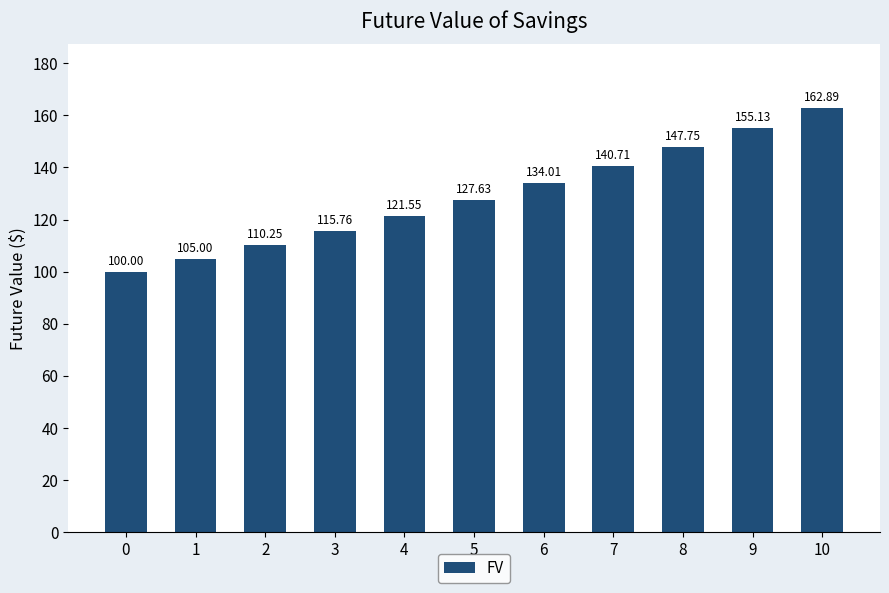

Rank the categories by value from lowest to highest.

0, 1, 2, 3, 4, 5, 6, 7, 8, 9, 10